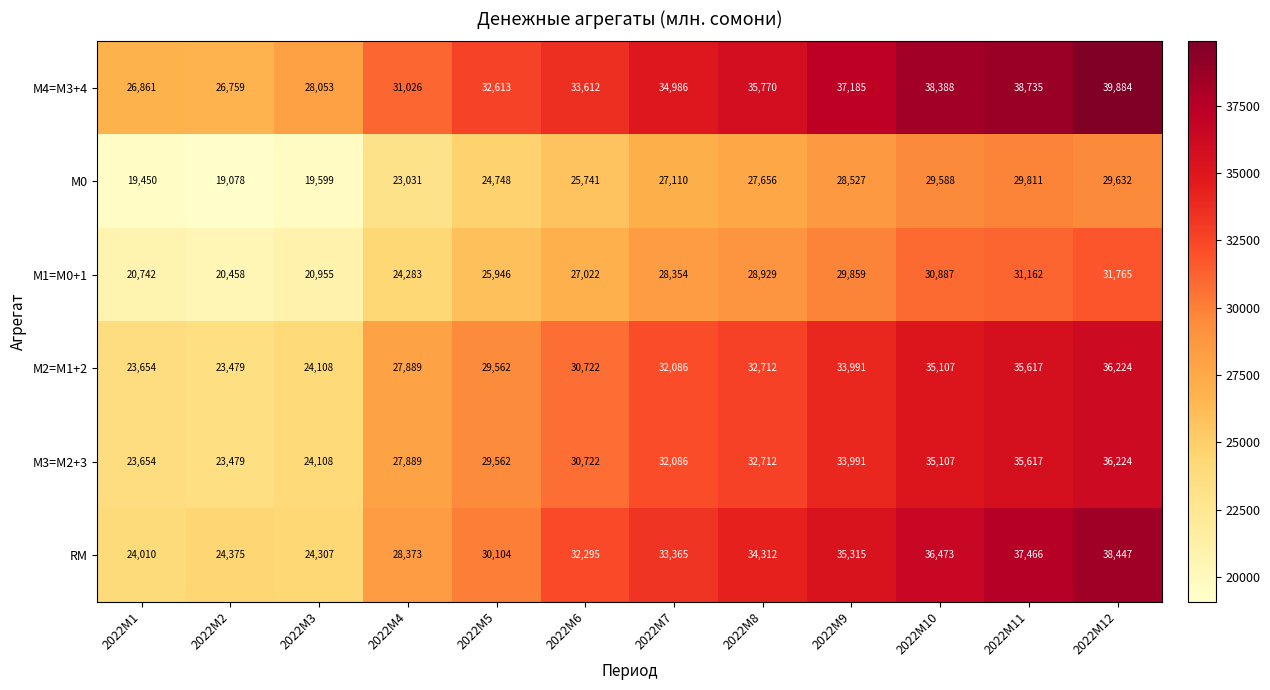

What is the total value across all series at 2022M7?

187987